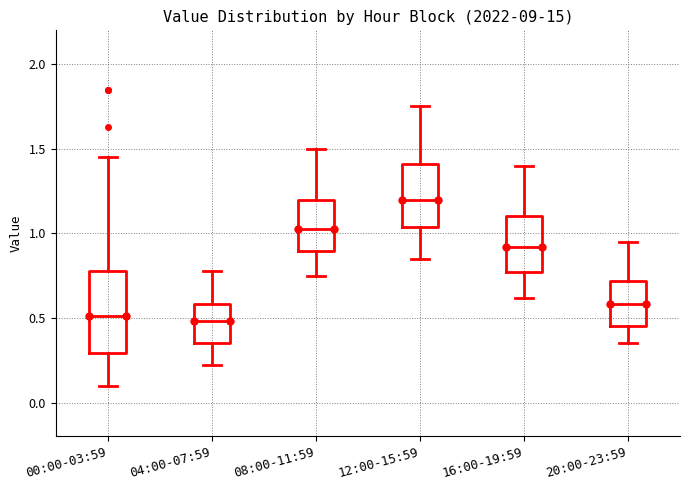

Where is the lower edge of the box for 08:00-11:59 on the y-axis? The values are not printed on the chart, so give them approximately, as read against the axis.

0.90